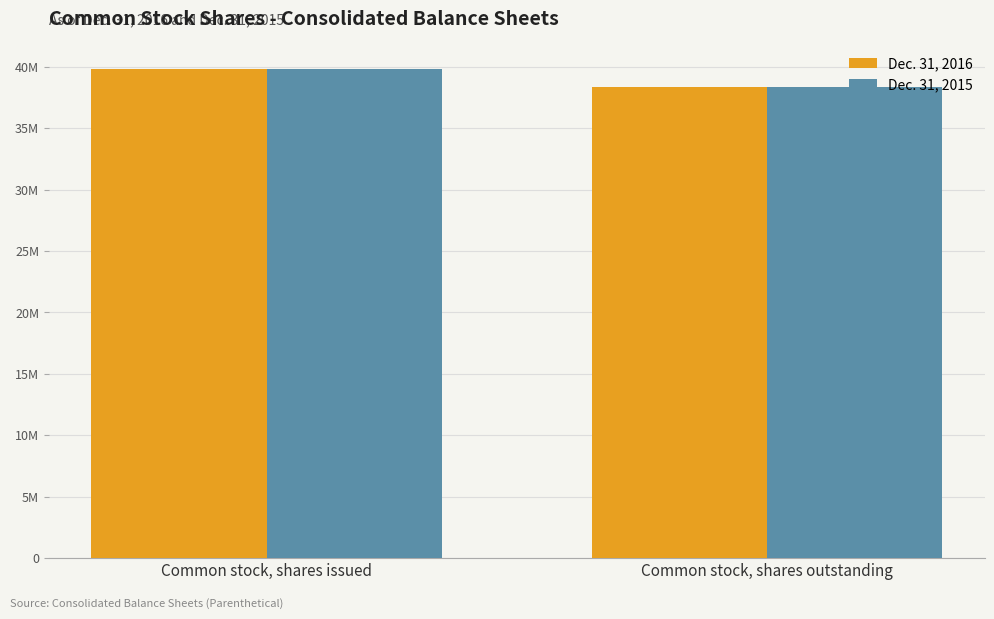

Rank the series at Common stock, shares outstanding from lowest to highest value.

Dec. 31, 2016, Dec. 31, 2015